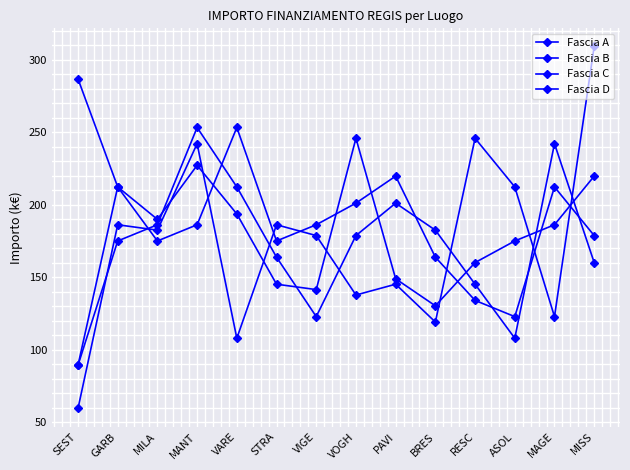

Is the value of Fascia A at RESC greater than the value of Fascia B at VOGH?

No